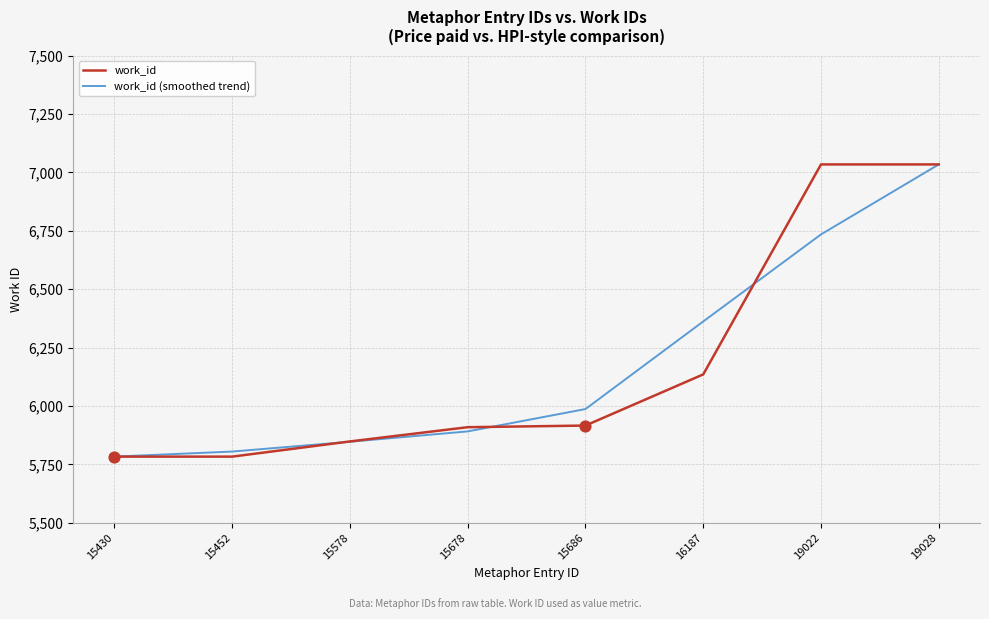

At which category is the sum across all series the highest?

19028